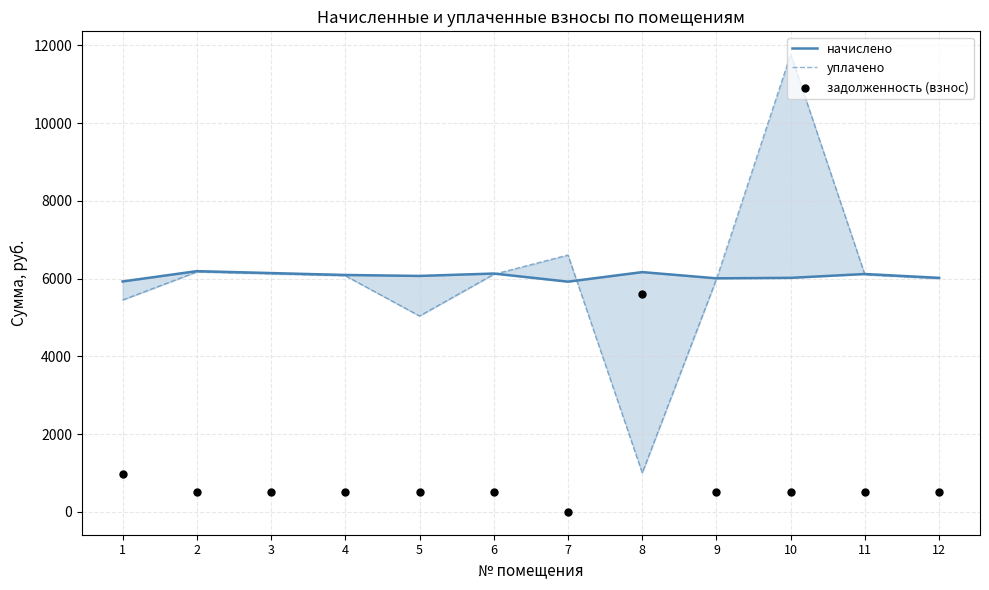

Which series reaches the maximum Y coordinate?

уплачено